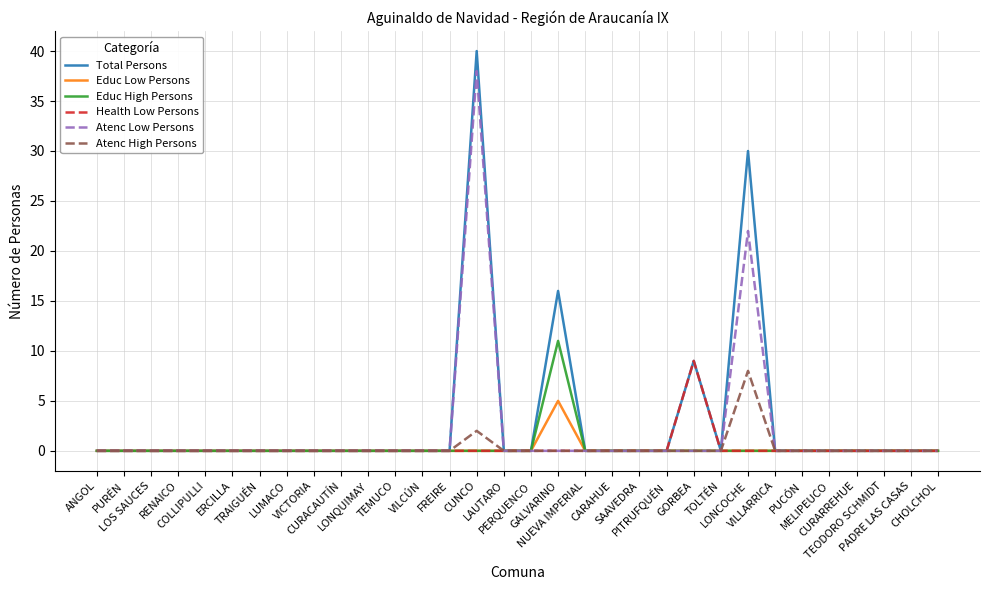

What is the average value of the Atenc Low Persons series?

2